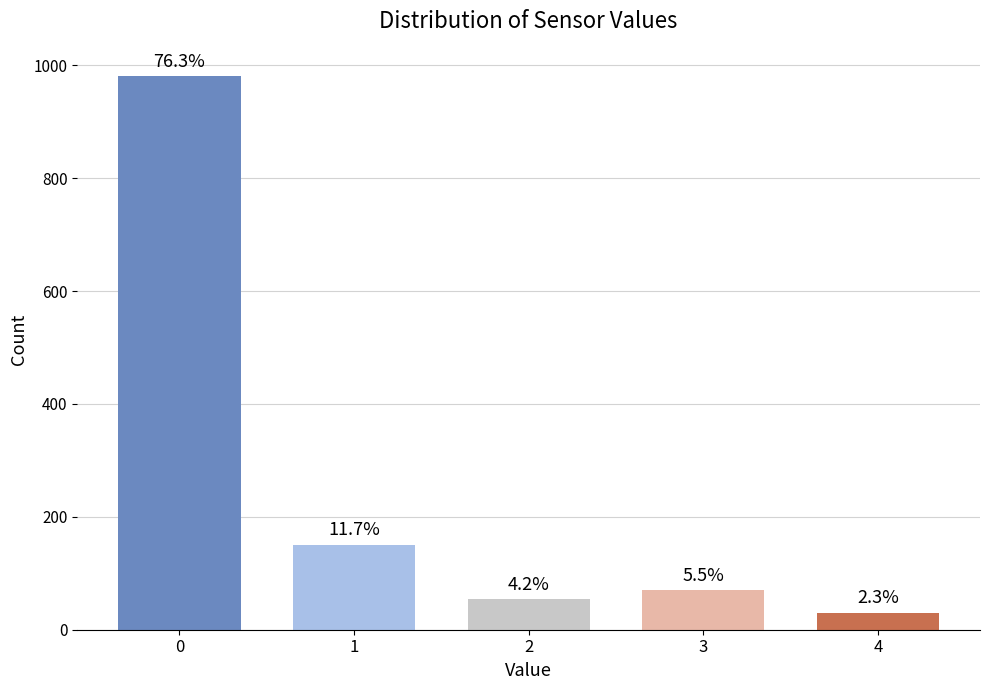

Are the bars horizontal?

No